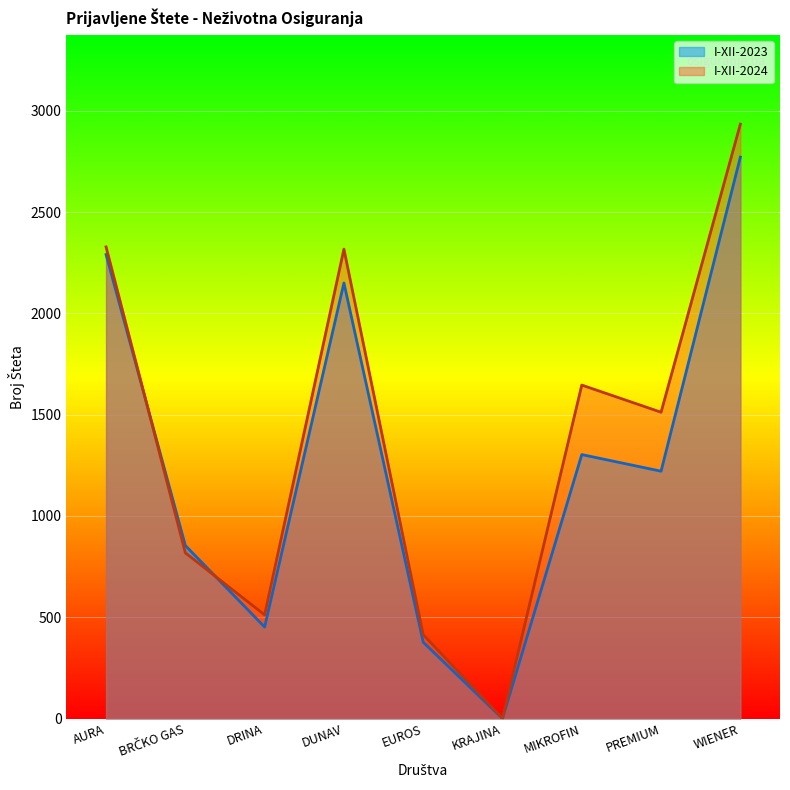

Does the chart display data point markers on the line(s)?

No